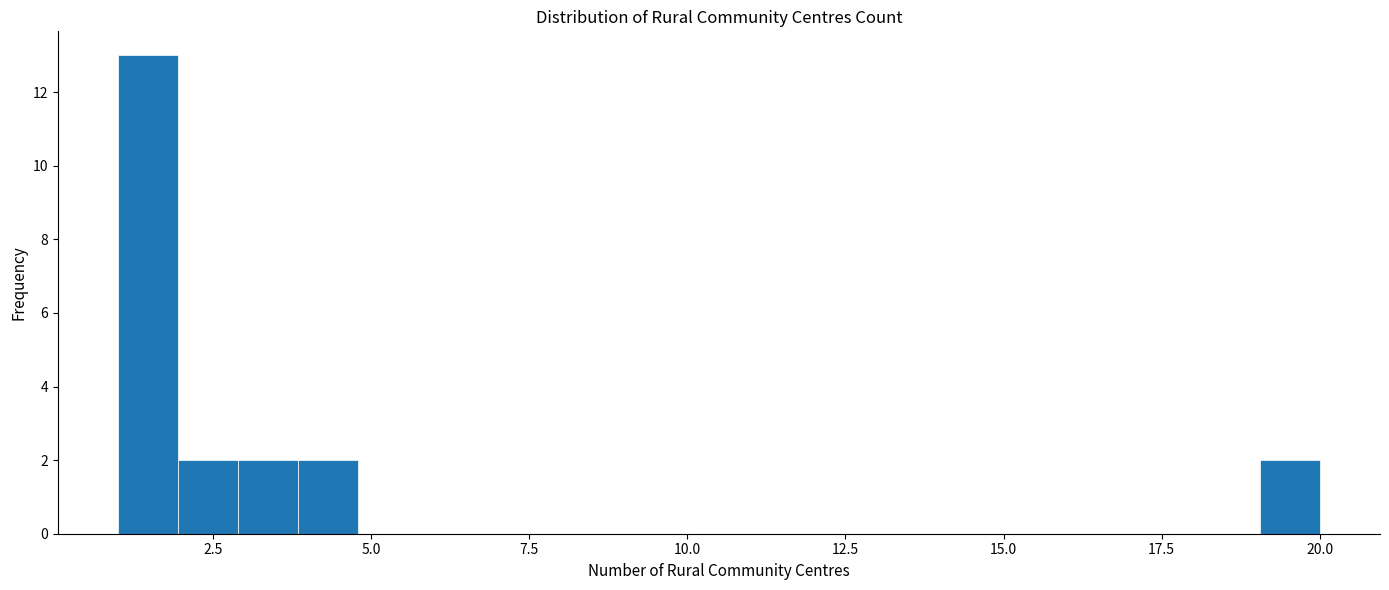

Around what value on the x-axis is the tallest bar? Give the approximate position of its centre, as read against the axis.

1.5